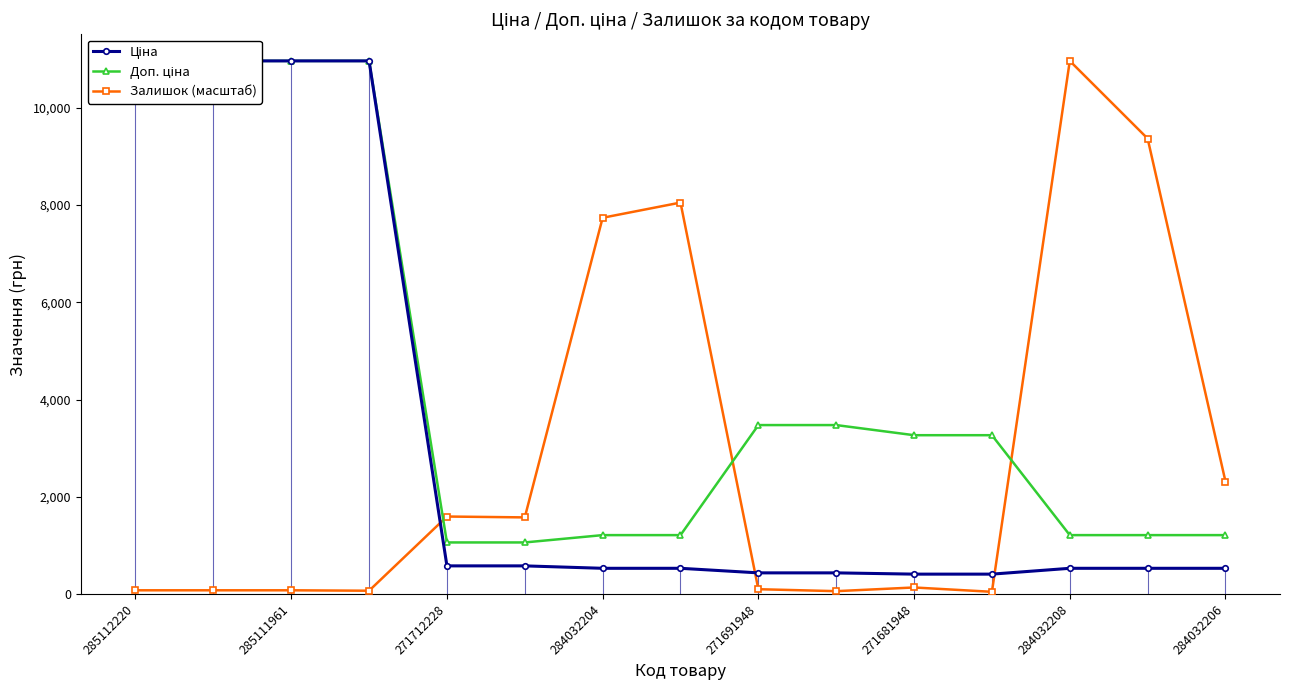

At which label does Ціна first exceed 528?

285112220